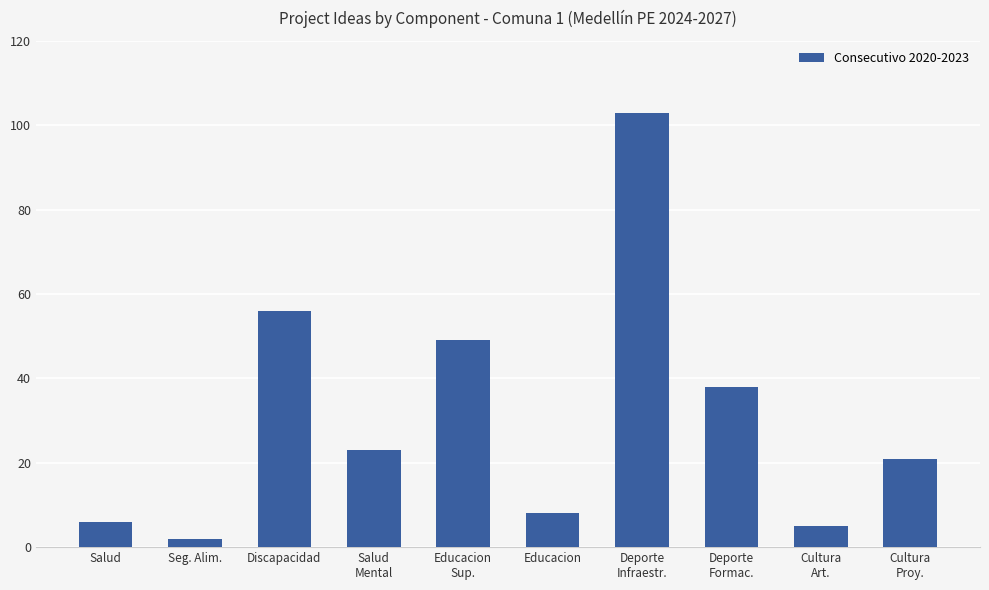

Which category has the highest value across all series?

Deporte
Infraestr.